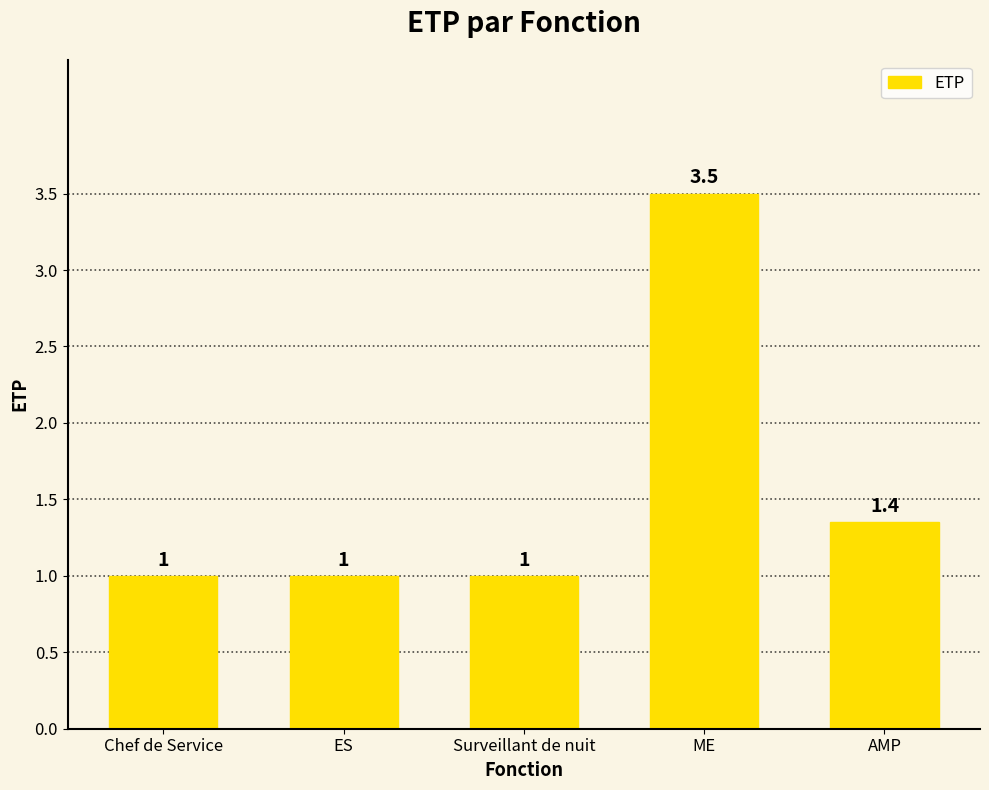

At which category does the chart reach its peak across all series?

ME